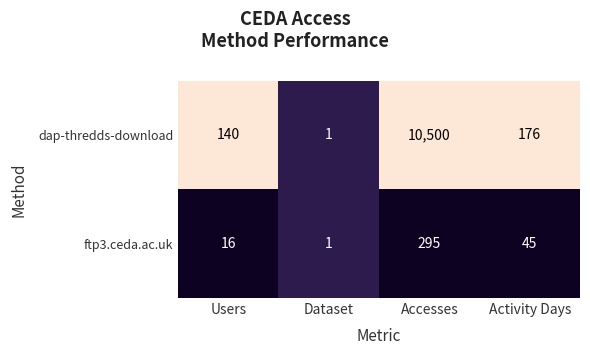

At which category is the sum across all series the highest?

Accesses